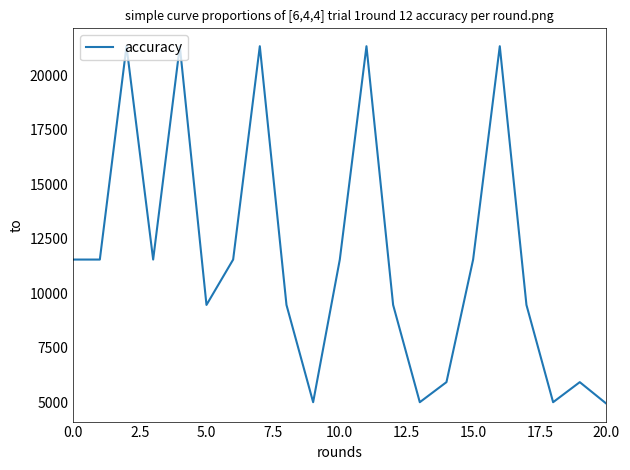

What is the minimum value shown in the chart?

4922